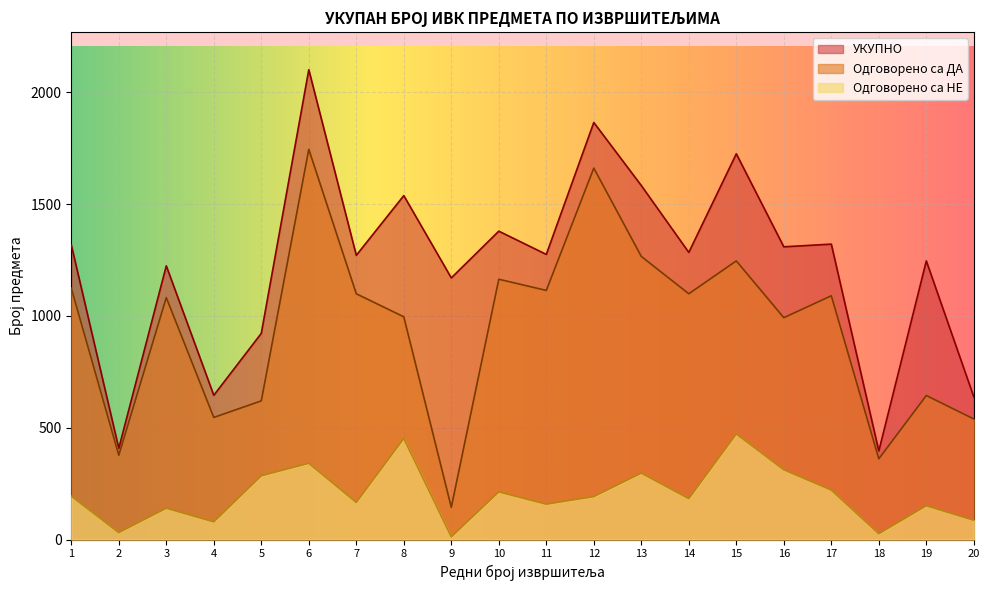

The value of Одговорено са ДА at 4 is 887. True or false?

False